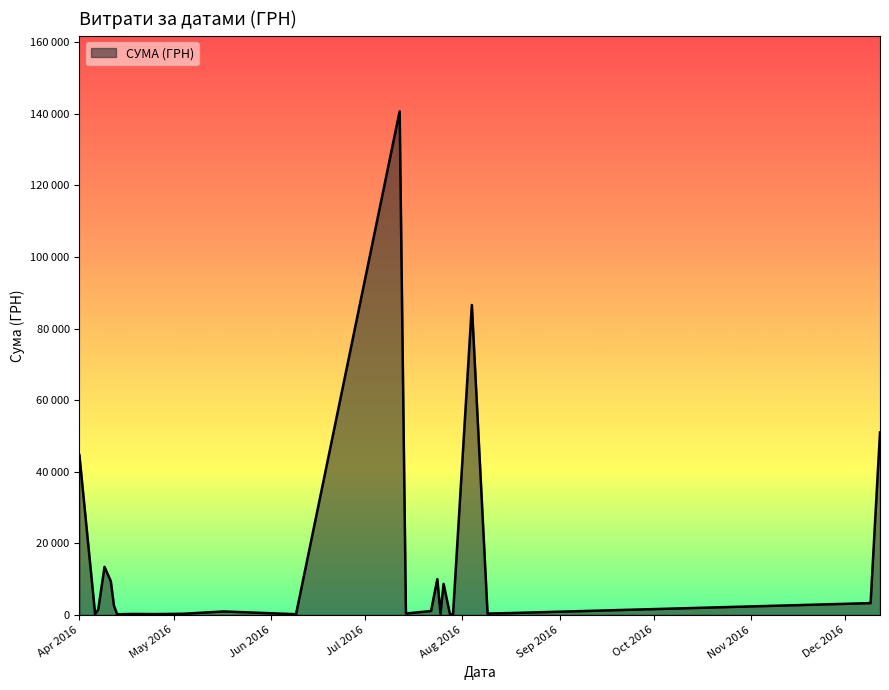

Is this an area chart (filled region under the line)?

Yes